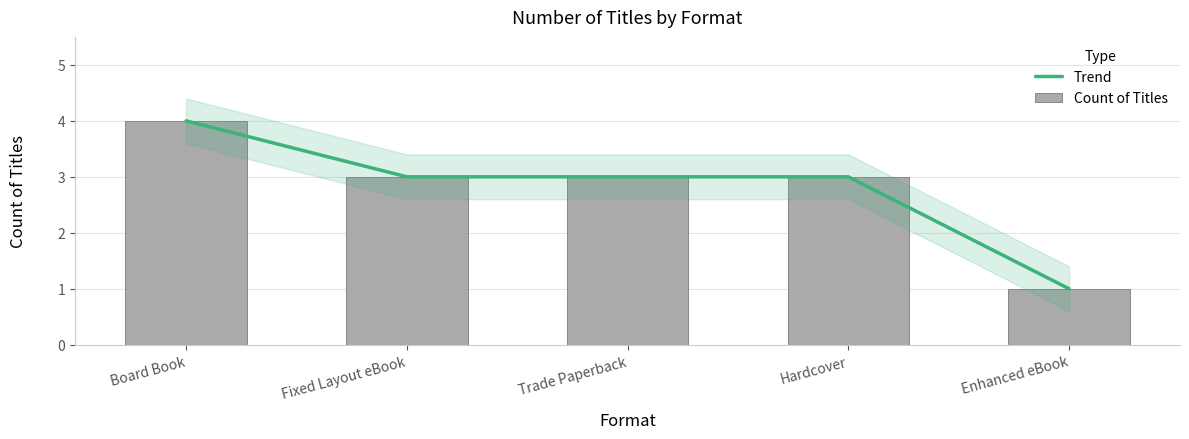

Between Board Book and Hardcover, which series saw the biggest shift?

Trend